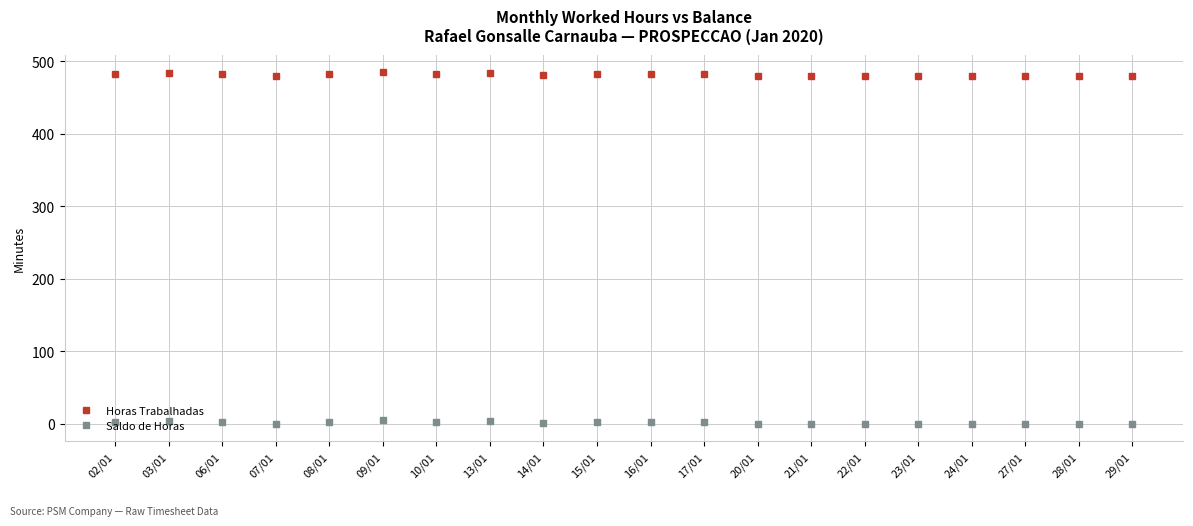

What are all the series names shown in the legend?

Horas Trabalhadas, Saldo de Horas